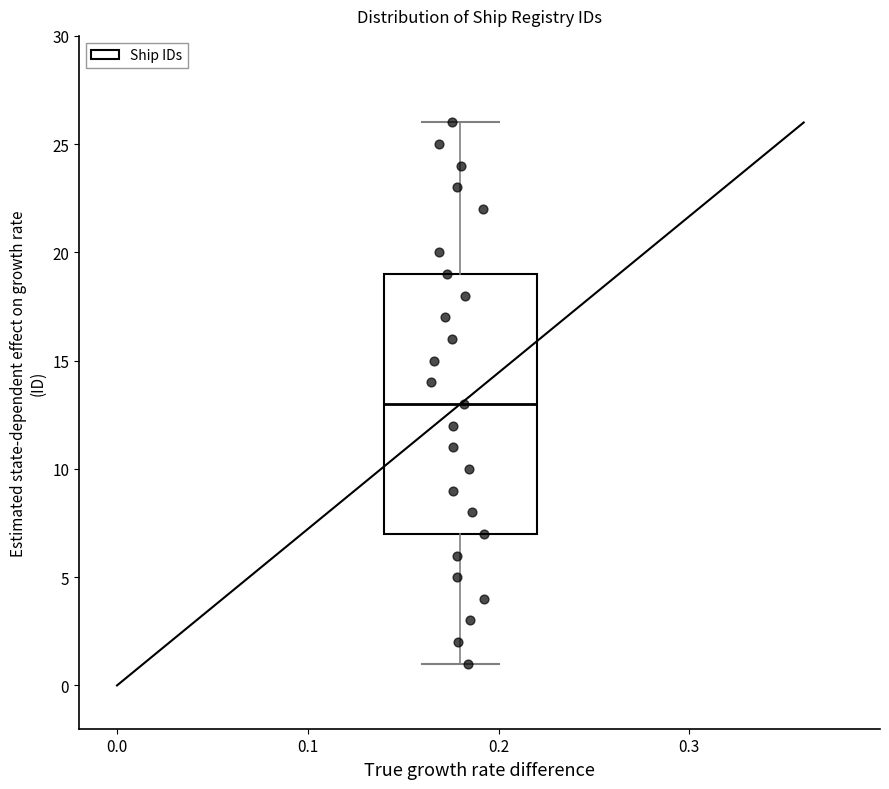

Transcribe this box plot: give where the median line is, the range the box spans, and where the two whiskers end, as read against the y-axis. The values are not printed on the chart, so give them approximately, as read against the axis.

median 13, box 7 to 19, whiskers 1 to 26